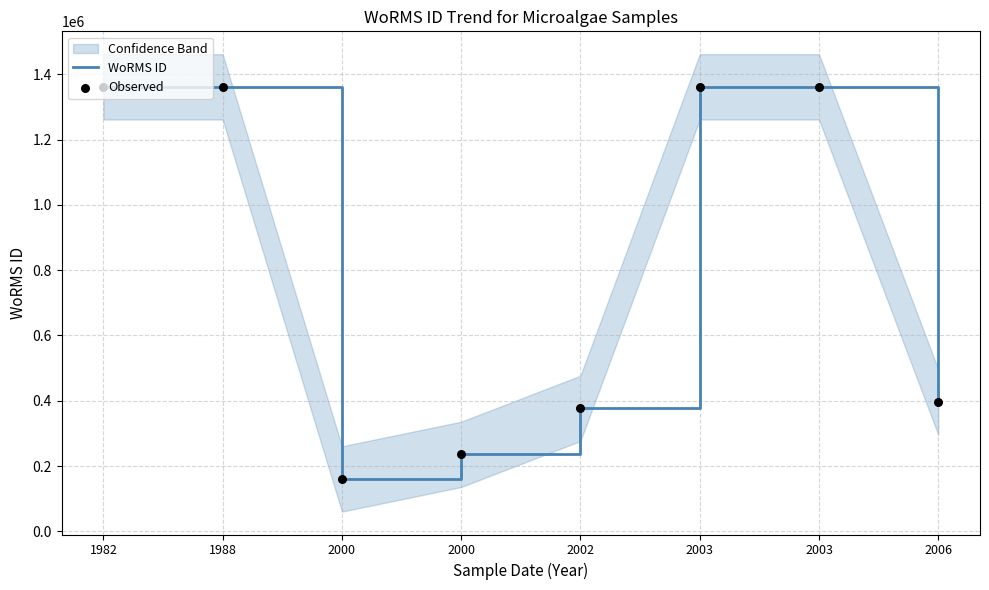

Which series has the widest spread of Y values?

WoRMS ID